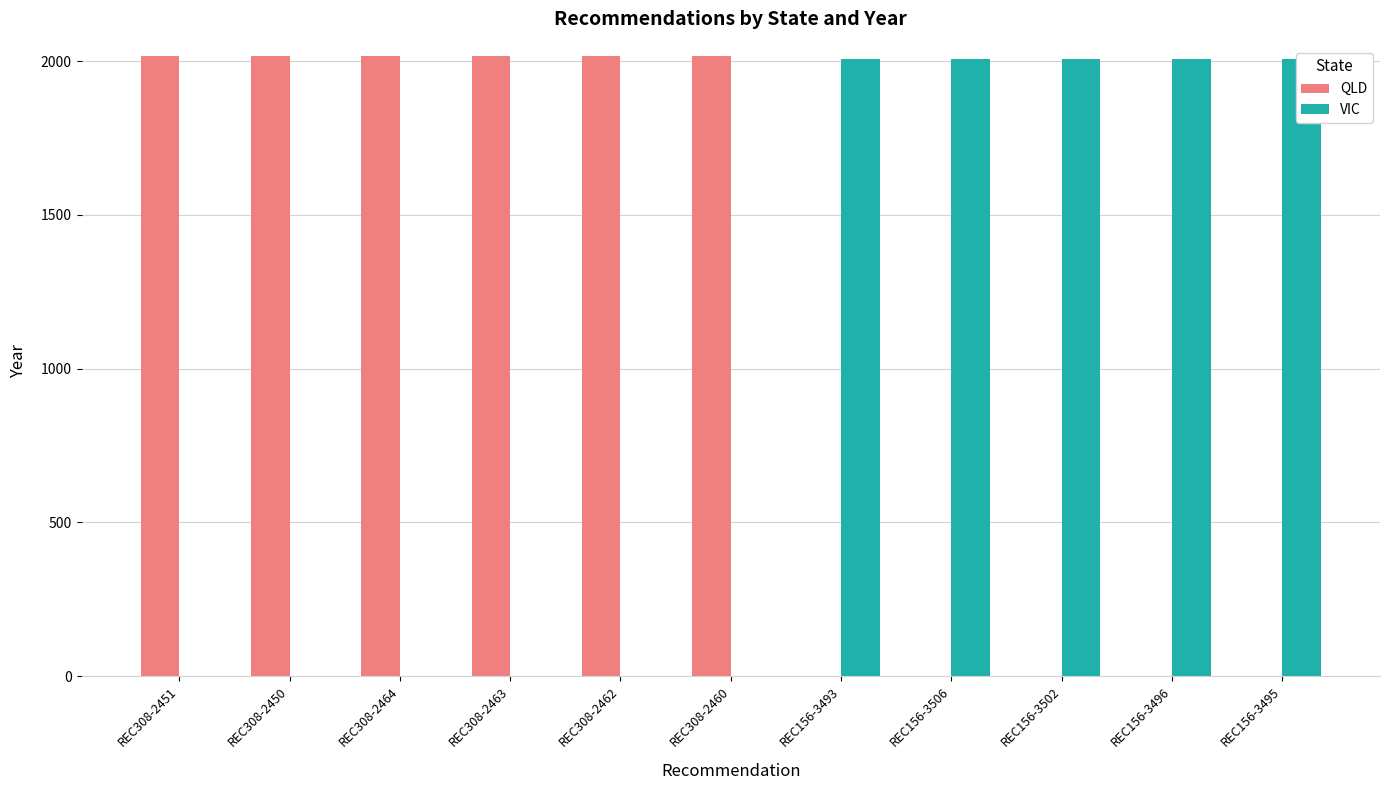

At how many categories does at least one series exceed 62?

11